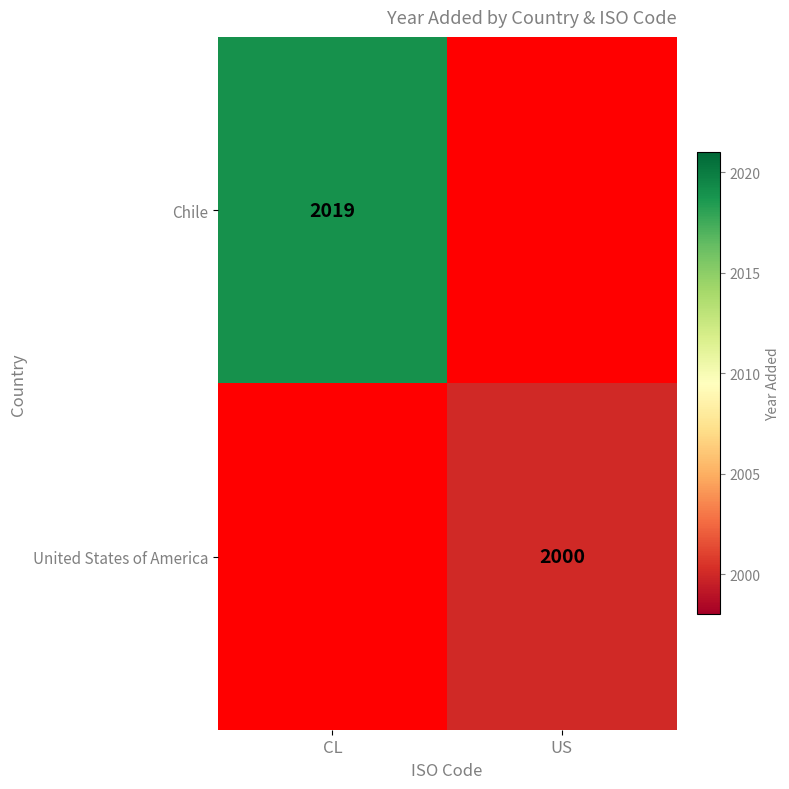

At which category does the chart reach its peak across all series?

CL